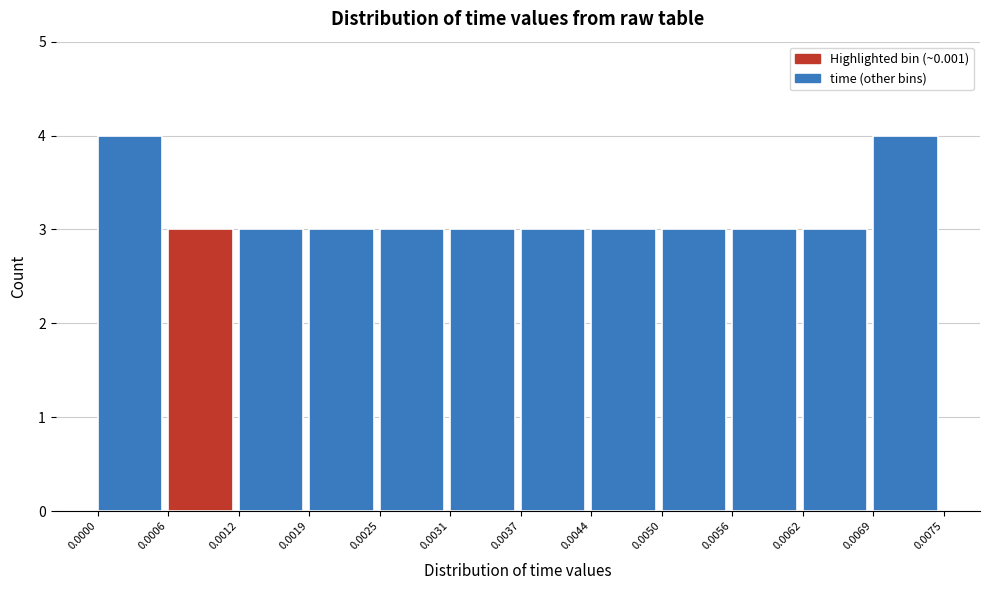

Reading left to right, transcribe this chart: for each bar, give the range it covers on the x-axis and its height. The values are not printed on the chart, so give them approximately, as read against the axis.

0.0000 to 0.0006: 4
0.0006 to 0.0012: 3
0.0012 to 0.0019: 3
0.0019 to 0.0025: 3
0.0025 to 0.0031: 3
0.0031 to 0.0037: 3
0.0037 to 0.0044: 3
0.0044 to 0.0050: 3
0.0050 to 0.0056: 3
0.0056 to 0.0062: 3
0.0062 to 0.0069: 3
0.0069 to 0.0075: 4